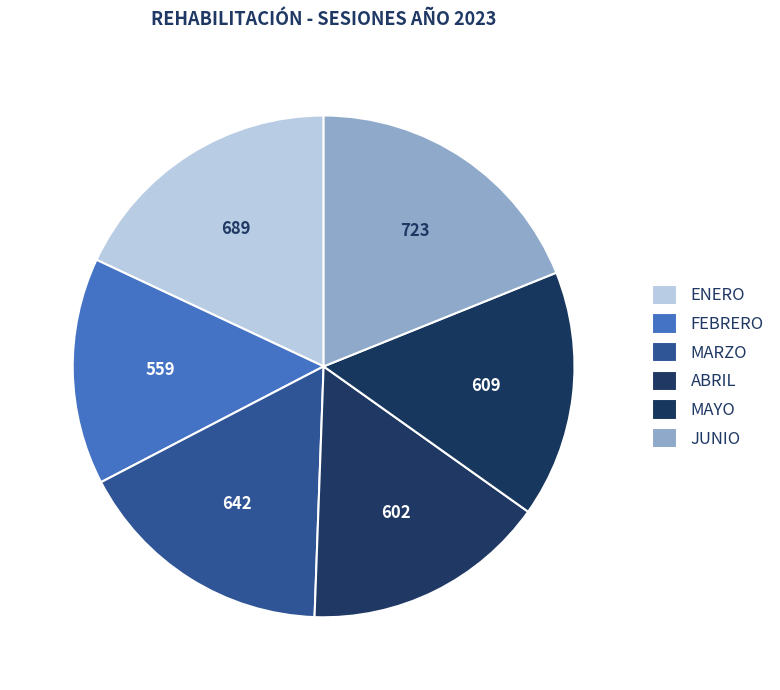

Is there a majority slice in this chart?

No